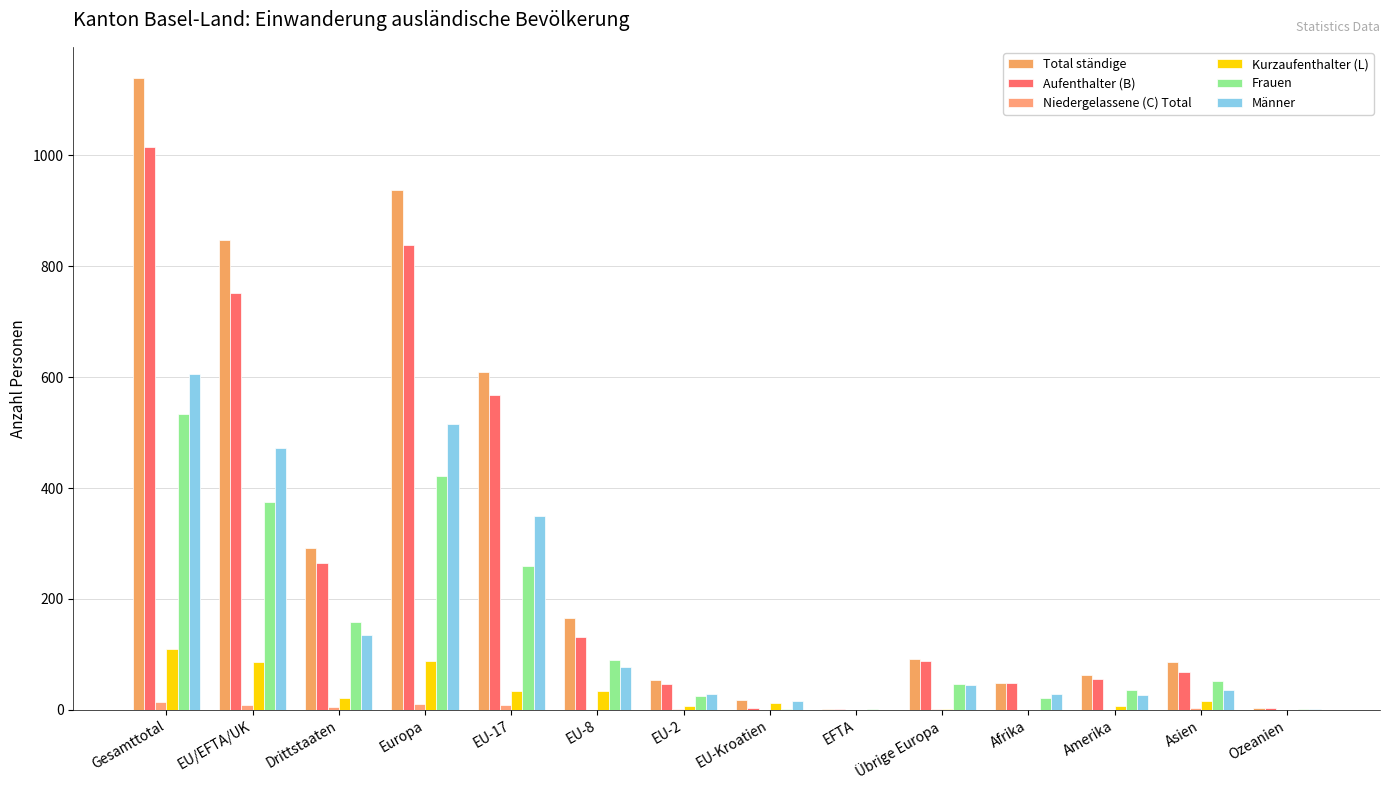

What are all the series names shown in the legend?

Total ständige, Aufenthalter (B), Niedergelassene (C) Total, Kurzaufenthalter (L), Frauen, Männer